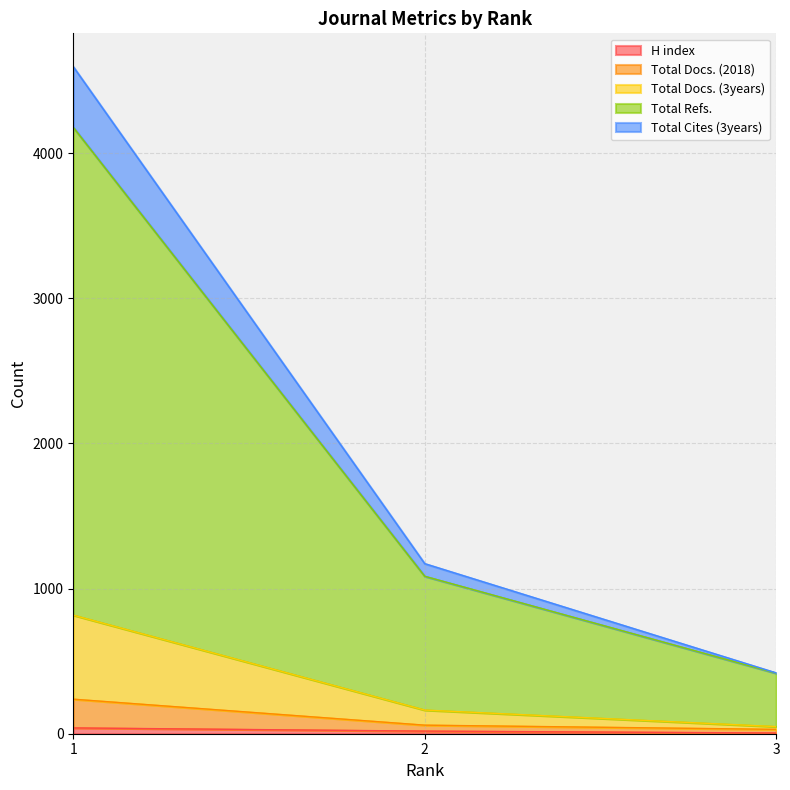

Which category has the highest value in the H index series?

1